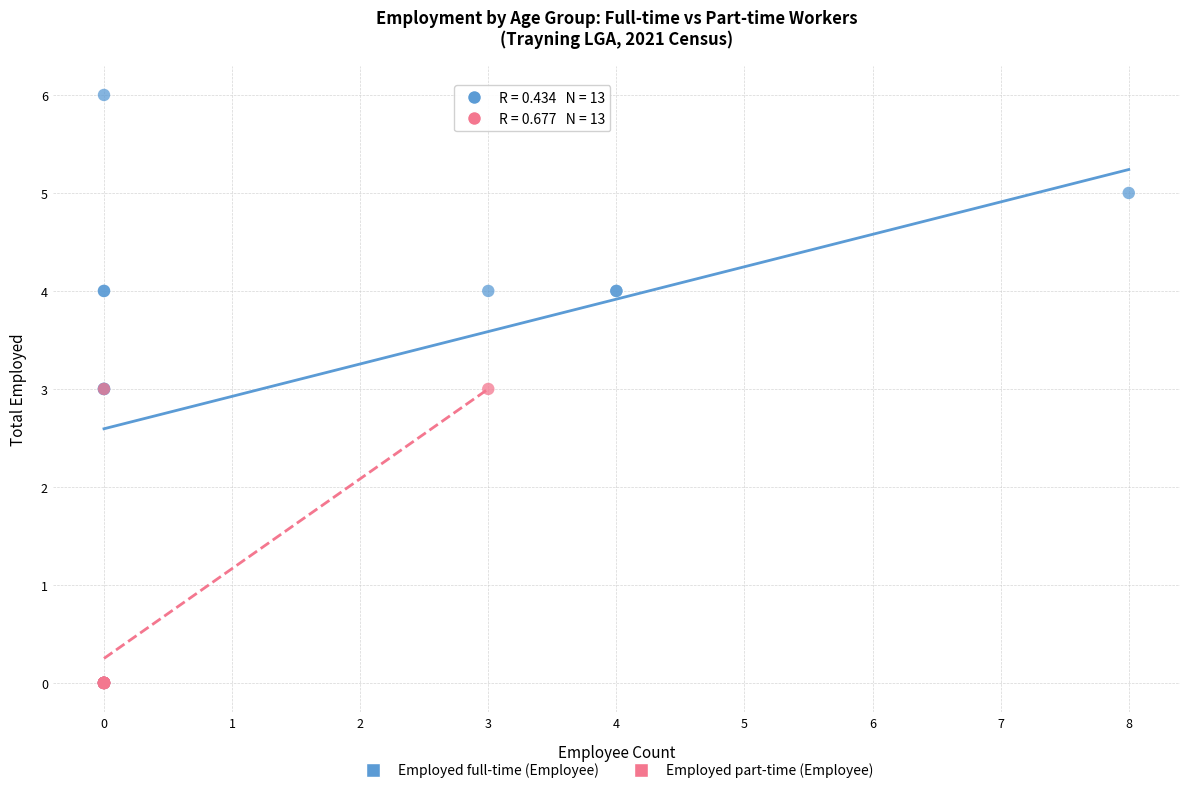

Which series reaches the maximum Y coordinate?

Employed full-time (Employee)